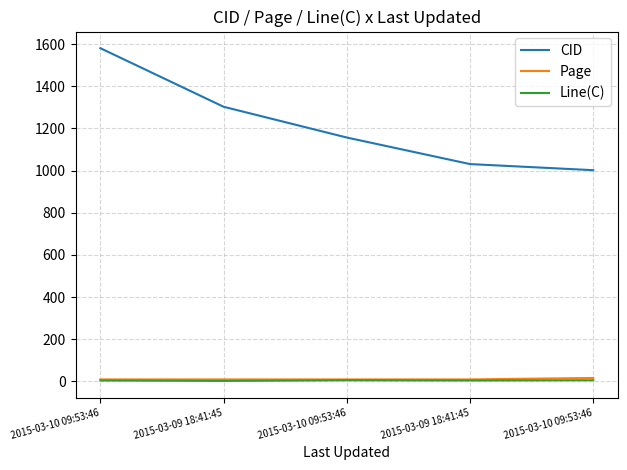

How many interior local valleys does the Line(C) series have?

2